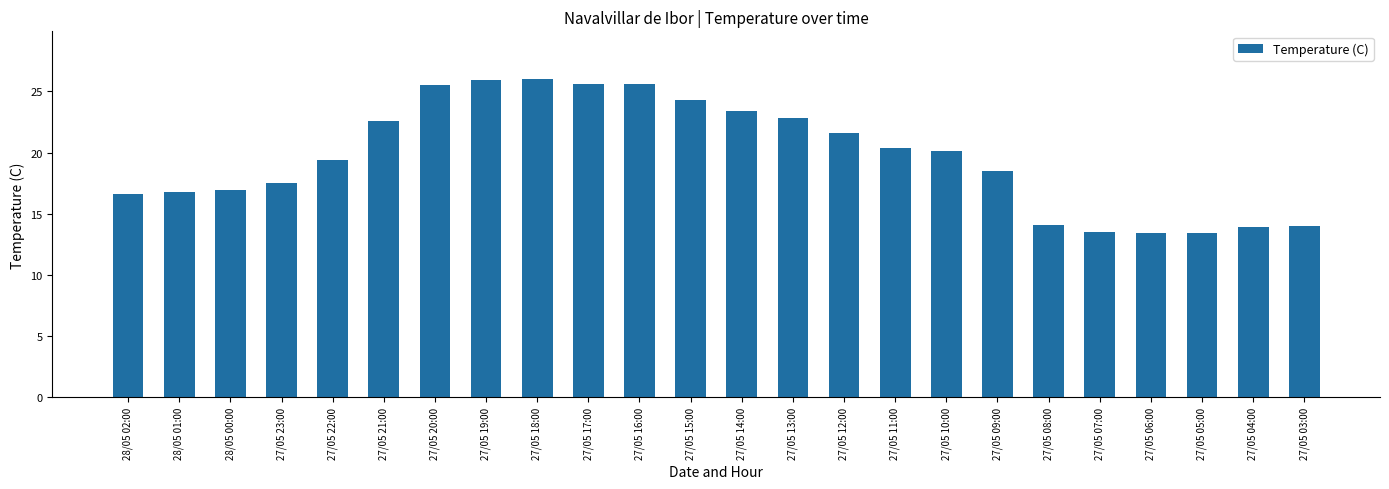

What is the sum of the values at 28/05 01:00 and 27/05 04:00?

30.7